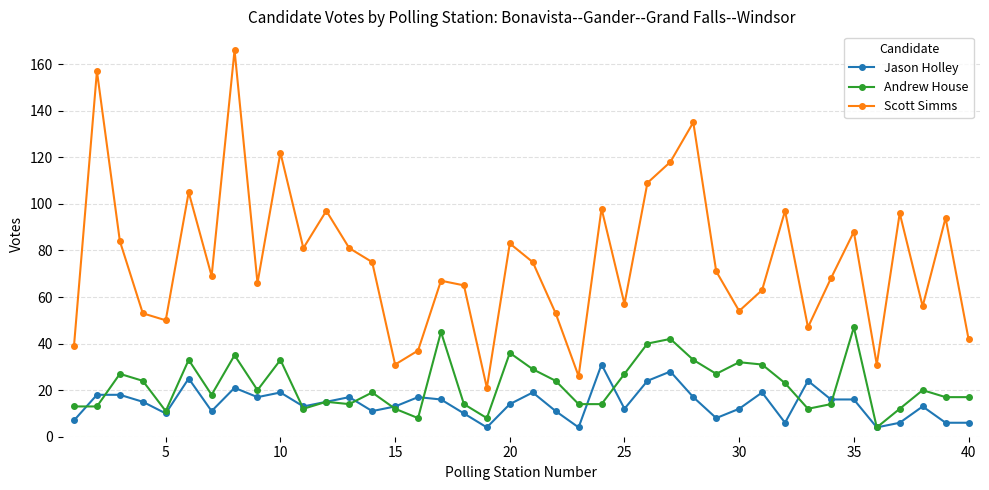

True or false: Andrew House has more than 0 interior local peaks.

True